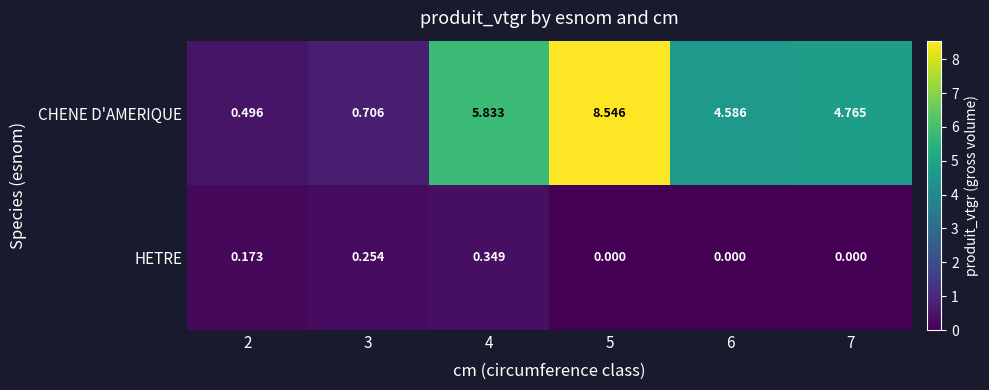

Which series has the largest range (max minus min)?

CHENE D'AMERIQUE